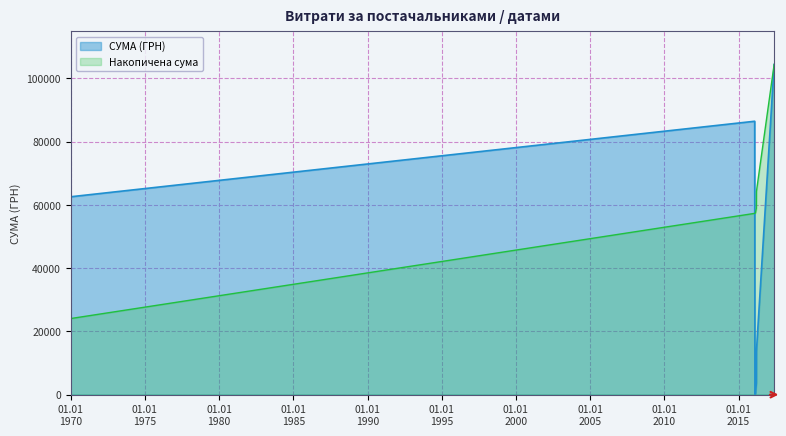

Rank the categories by value from highest to lowest.

0, 33, 36, 1, 9, 6, 39, 19, 20, 7, 29, 24, 8, 14, 35, 13, 15, 34, 26, 16, 30, 28, 10, 3, 38, 11, 12, 25, 22, 2, 31, 21, 32, 37, 23, 4, 18, 27, 5, 17